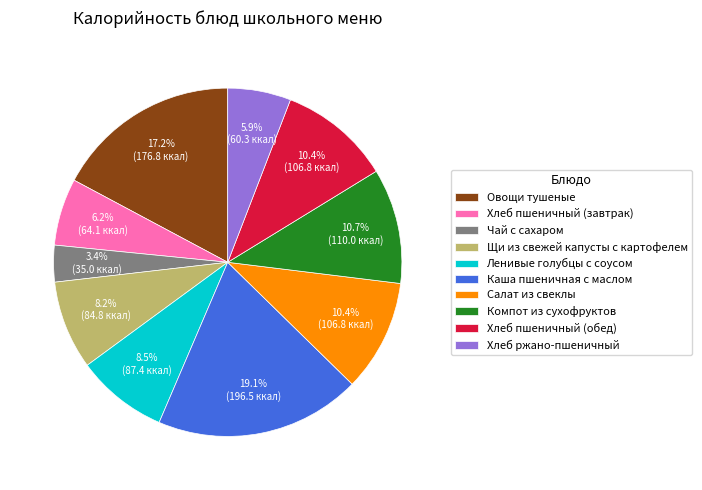

What portion of the pie excludes Овощи тушеные?

82.8%